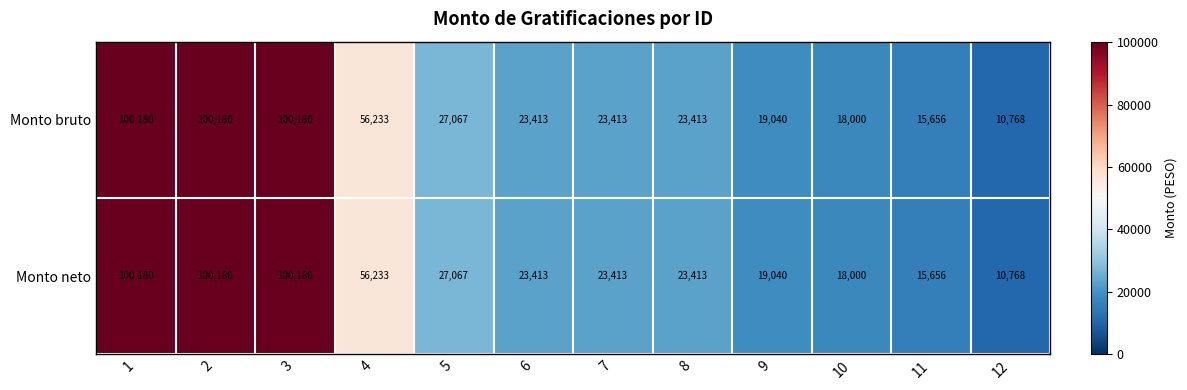

Is the value of Monto neto at 12 greater than the value of Monto bruto at 3?

No